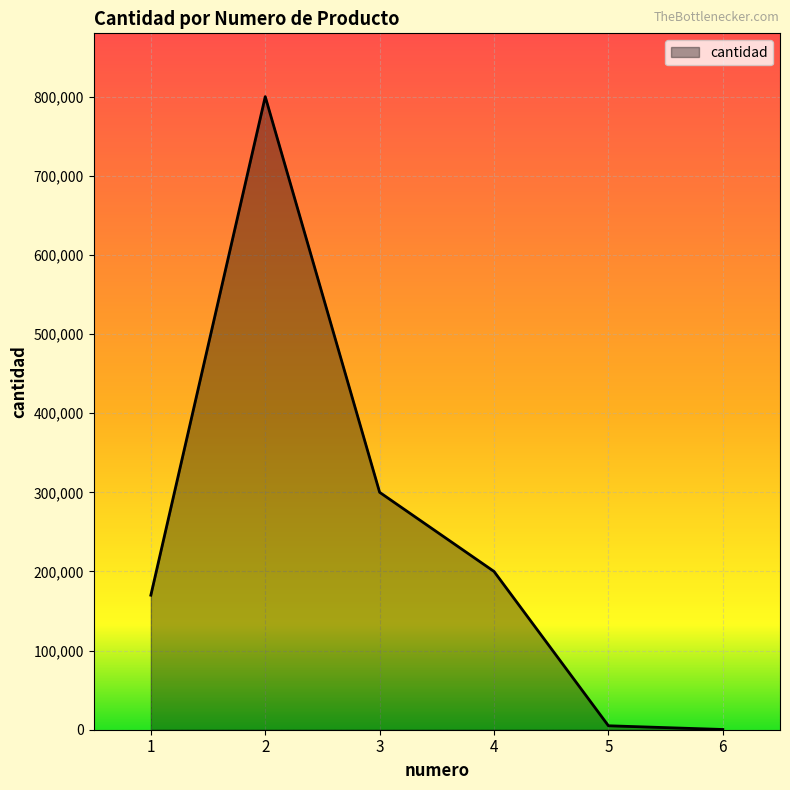

What is the greatest value displayed?

800000